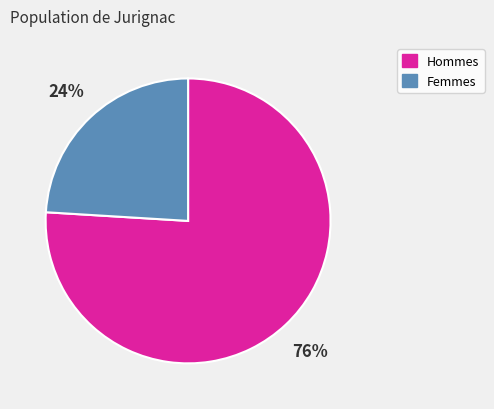

Is there any slice that represents more than half of the pie?

Yes